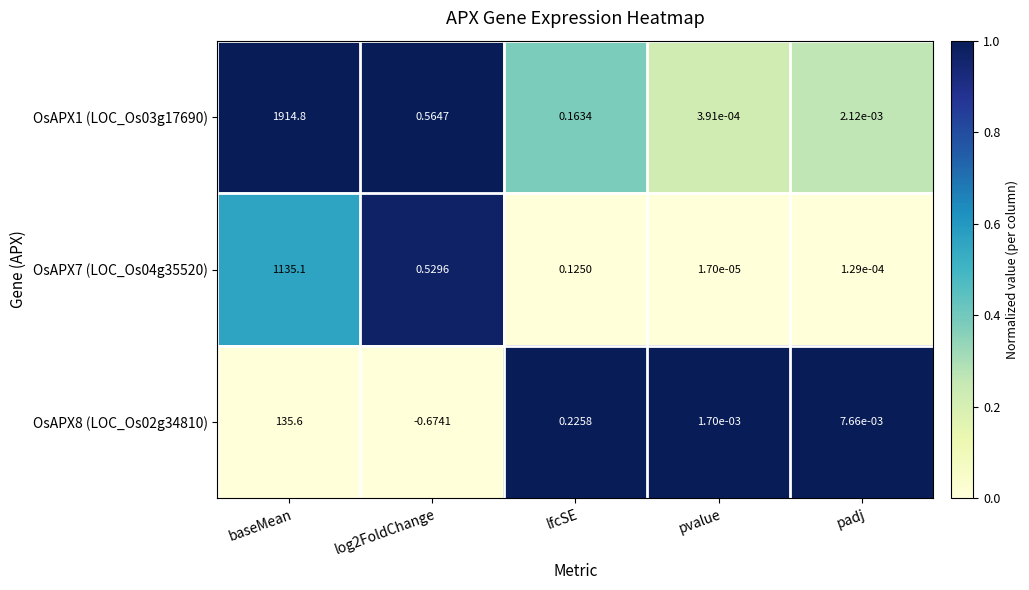

At which label does OsAPX8 (LOC_Os02g34810) first exceed 0?

baseMean